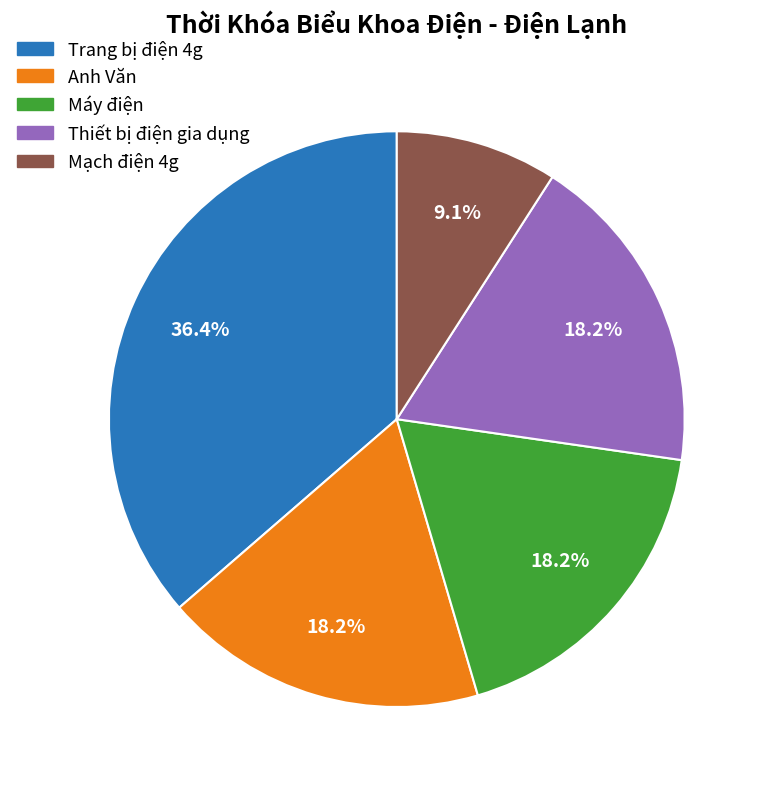

Which category has the smallest portion of the pie?

Mạch điện 4g